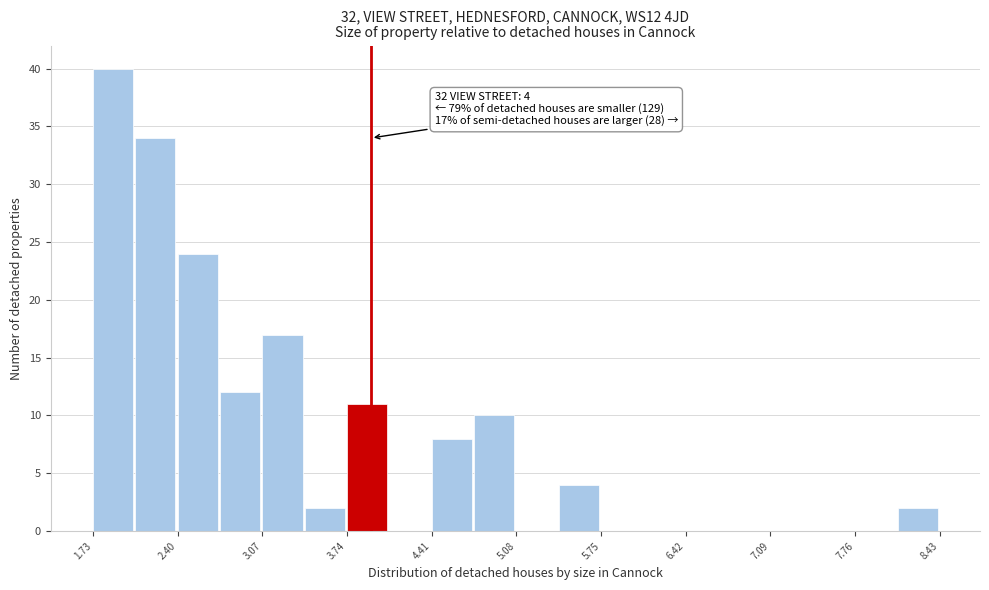

Around what value on the x-axis is the tallest bar? Give the approximate position of its centre, as read against the axis.

1.9